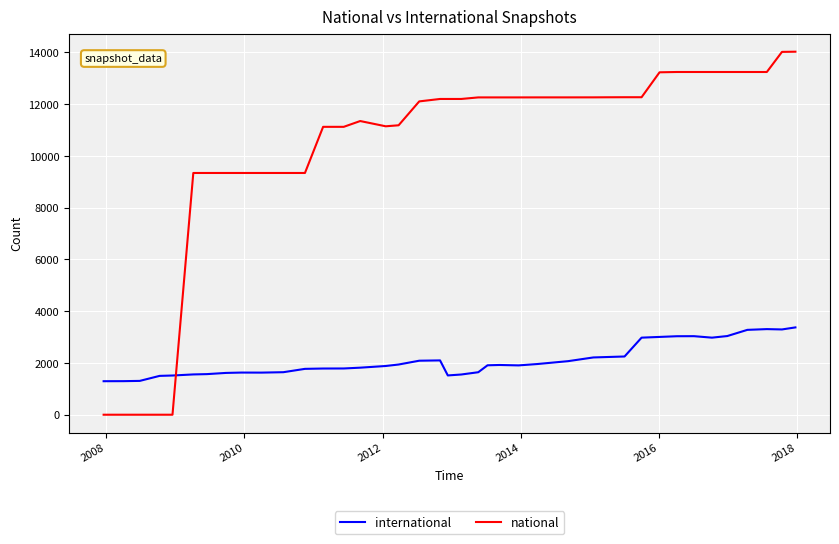

Which series has the widest spread of values?

national